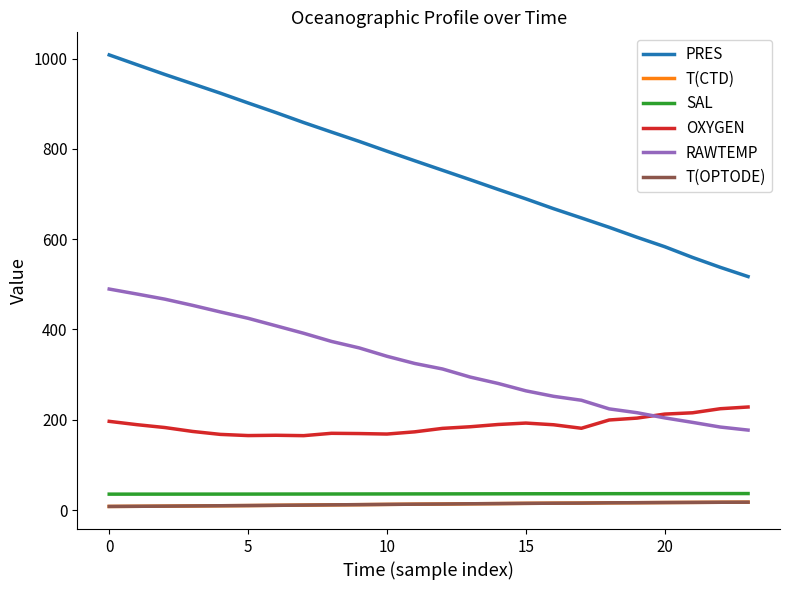

Which series has the largest total across all categories?

PRES